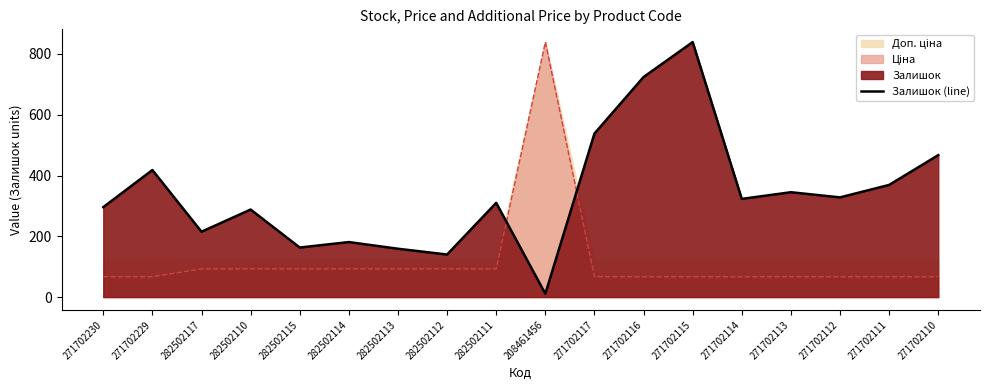

How many lines are shown in the chart?

1